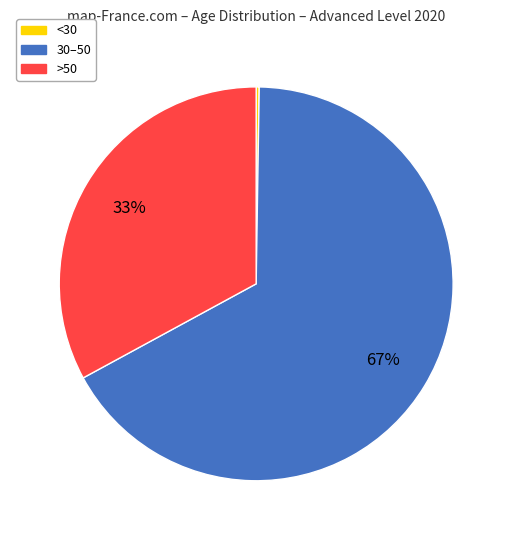

Is there a majority slice in this chart?

Yes